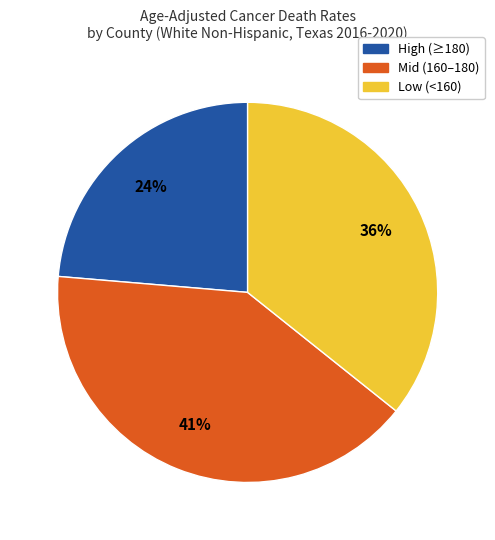

Is there any slice that represents more than half of the pie?

No